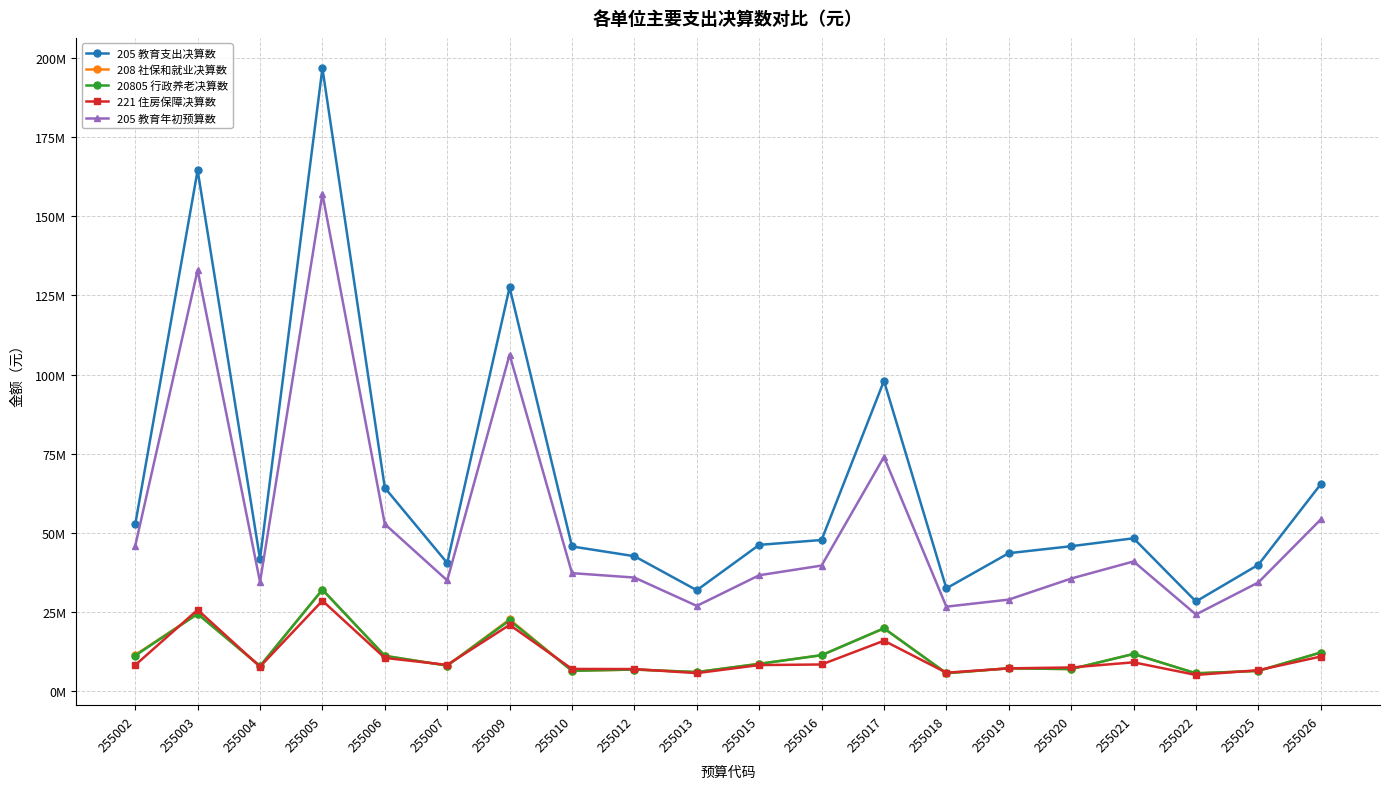

Does the chart have visible grid lines?

Yes